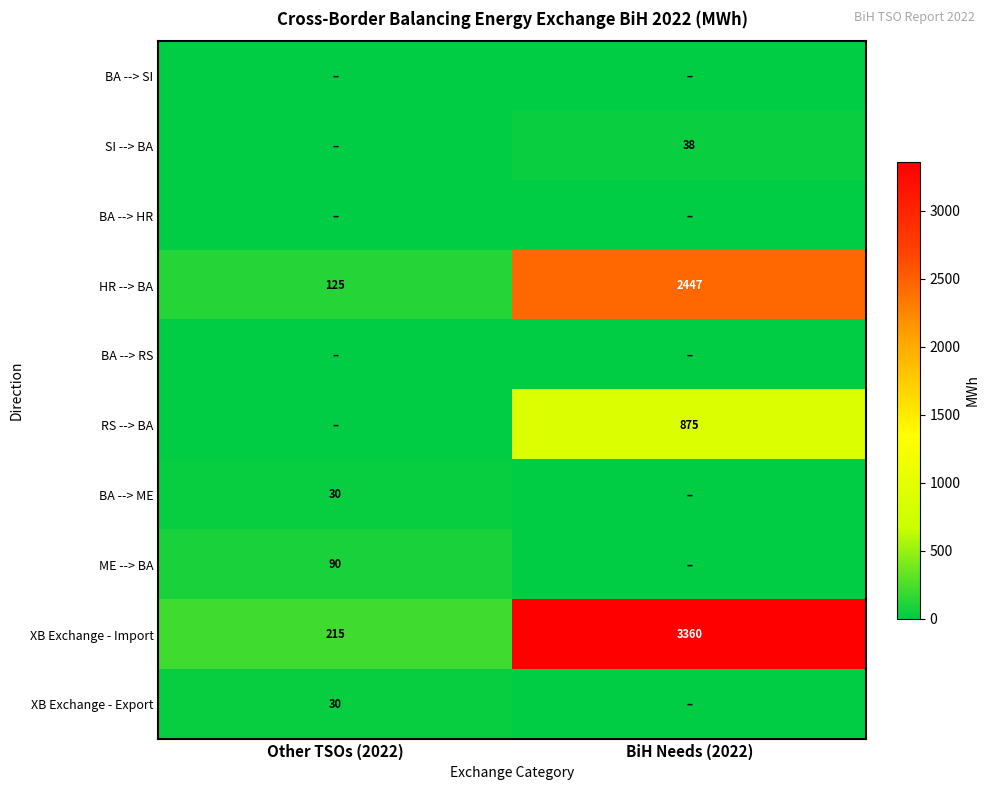

The value of HR --> BA at BiH Needs (2022) is 2447. True or false?

True